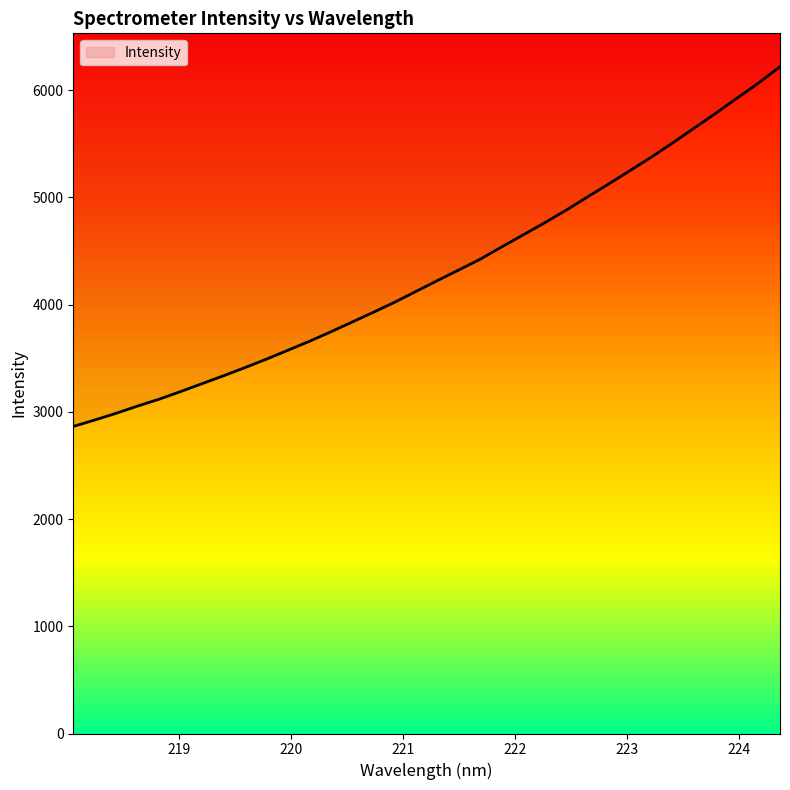

How many data points are above 4223?

17